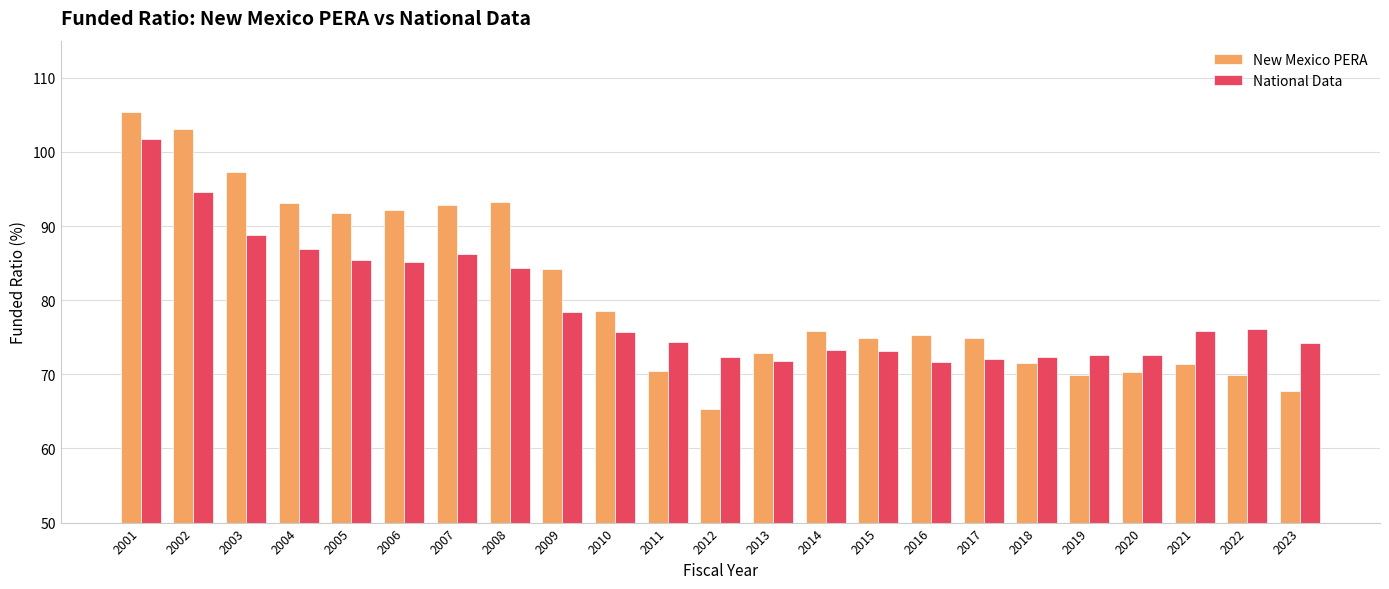

The value of New Mexico PERA at 2002 is 69.7. True or false?

False